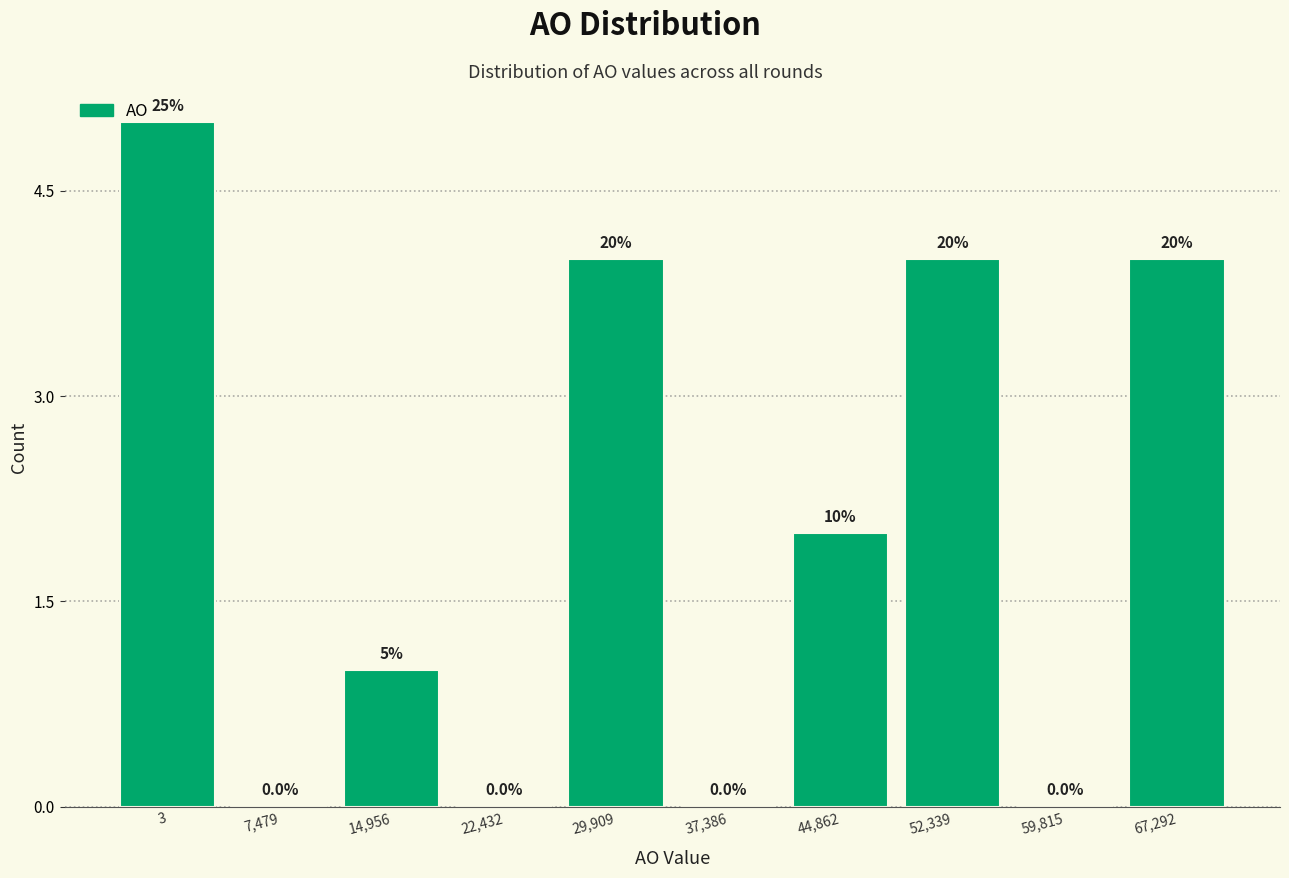

Reading left to right, transcribe all the data shown in this chart.

3=5	7,479=0	14,956=1	22,432=0	29,909=4	37,386=0	44,862=2	52,339=4	59,815=0	67,292=4